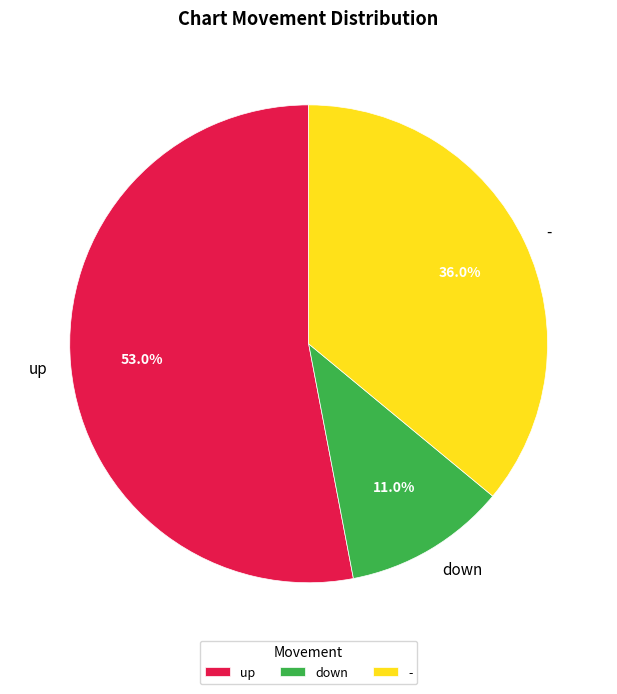

Is there a majority slice in this chart?

Yes